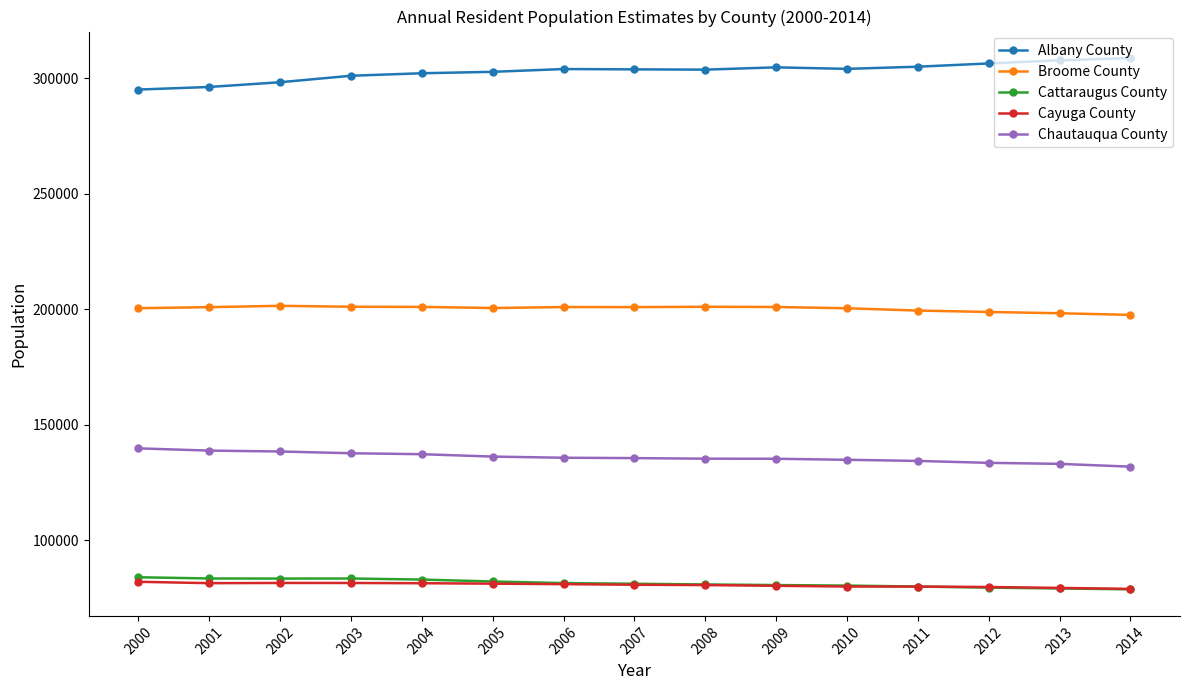

What is the smallest value displayed?

78638